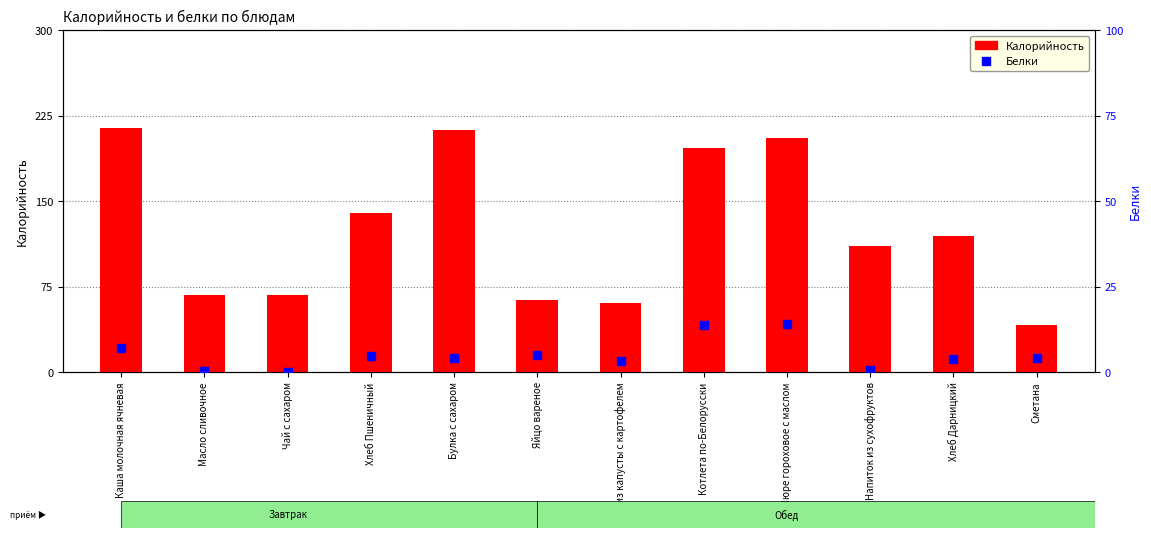

Which series has the largest Y range (max minus min)?

Калорийность